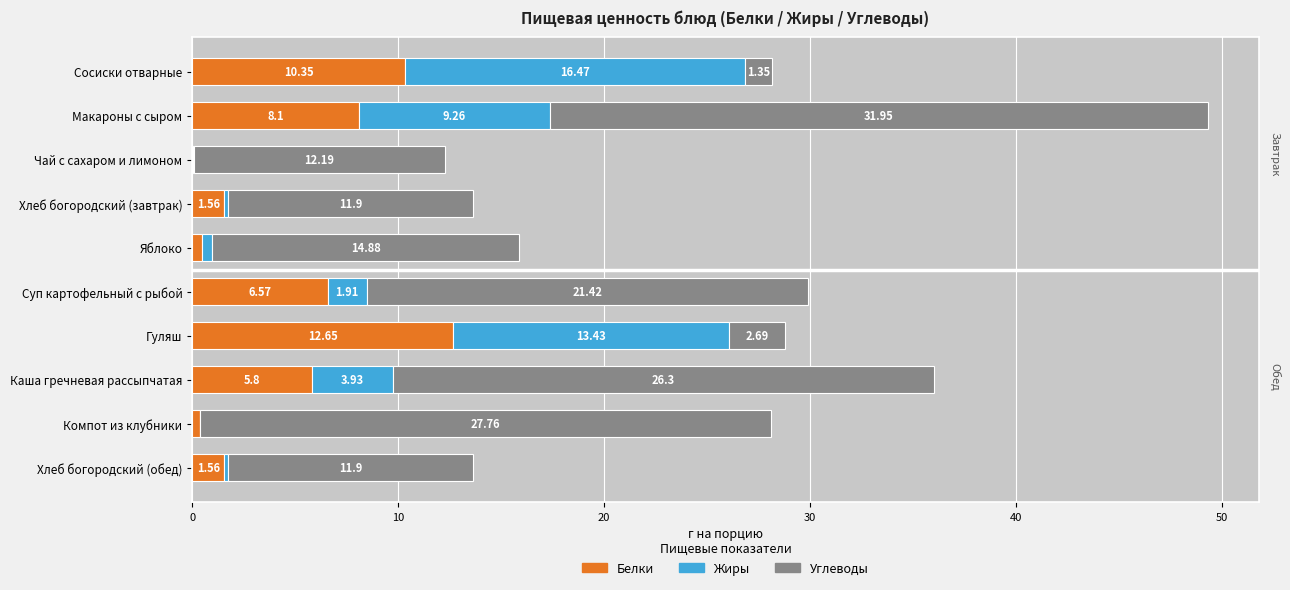

What is the sum of the Белки values at Хлеб богородский (завтрак) and Хлеб богородский (обед)?

3.1